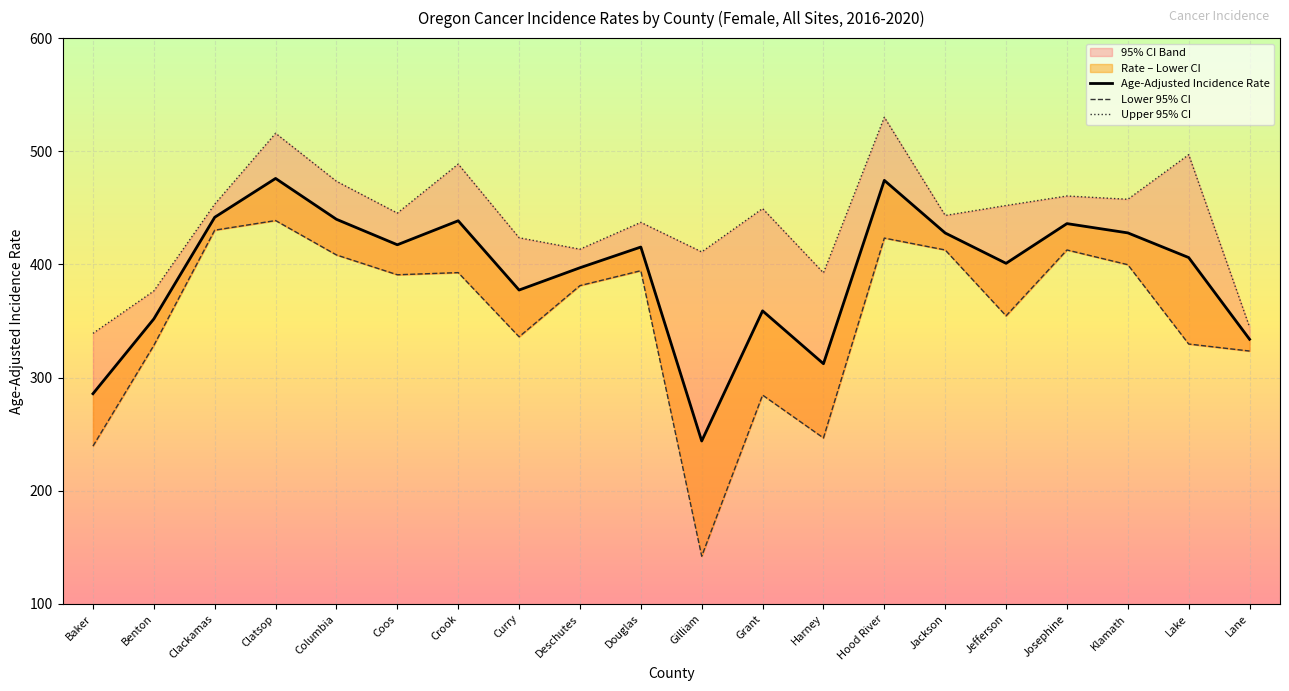

What is the difference between the second highest and second lowest values in the Age-Adjusted Incidence Rate series?

188.5